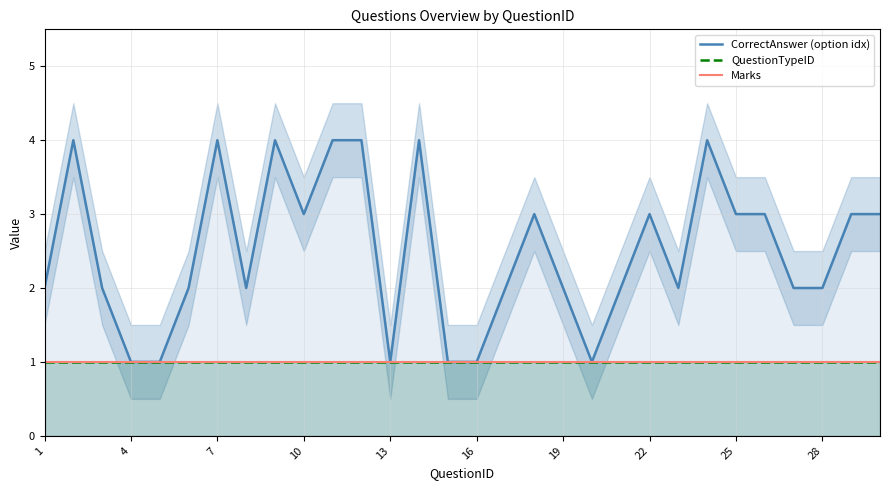

Does the chart display data point markers on the line(s)?

No